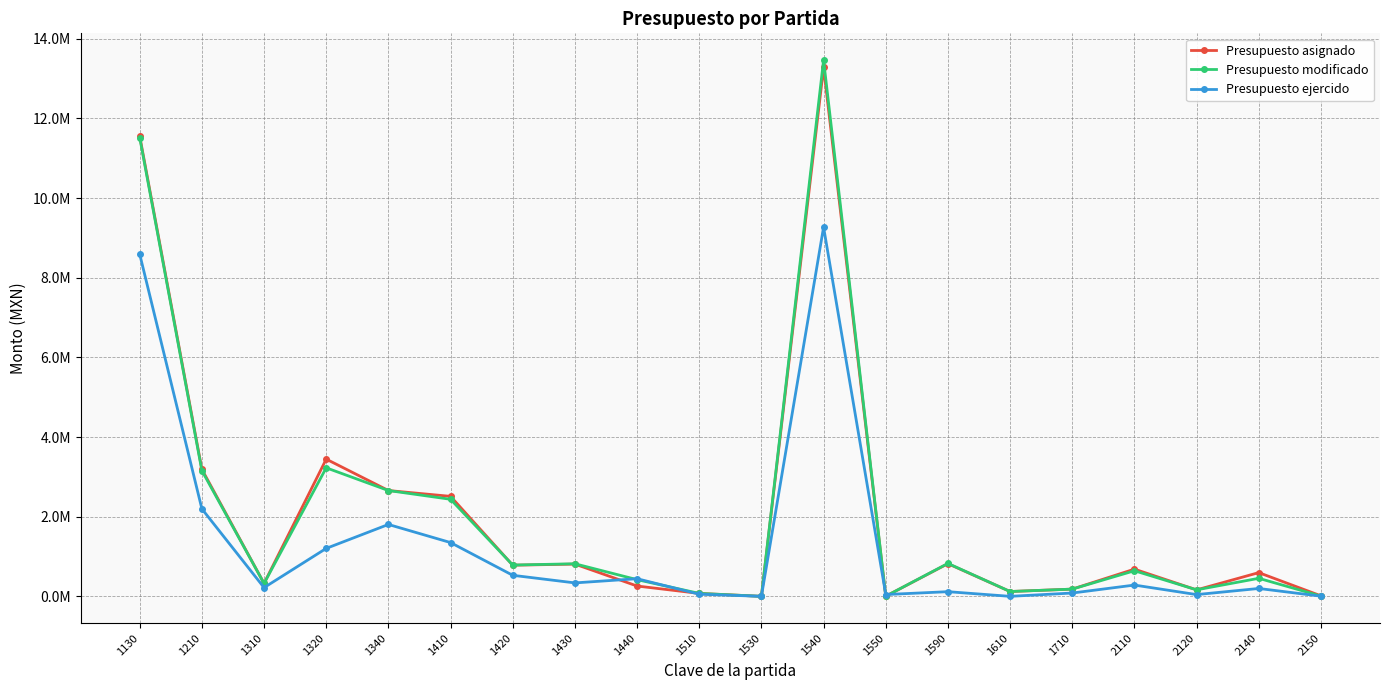

Does the chart have visible grid lines?

Yes